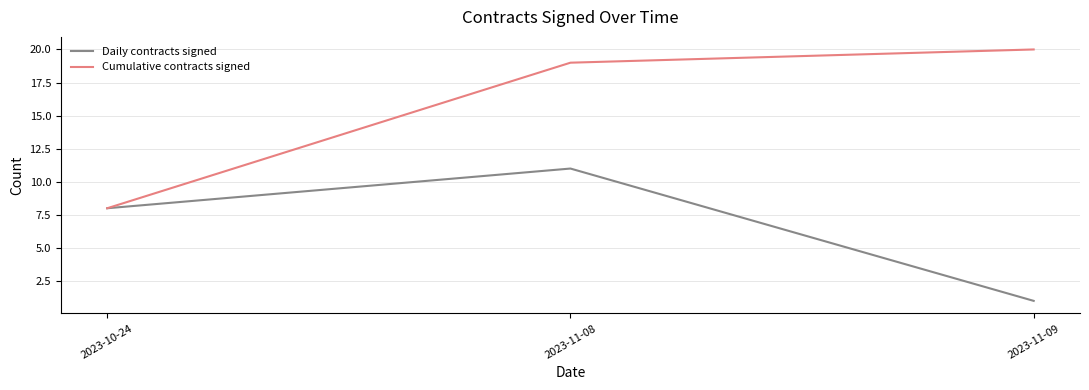

What is the difference between the maximum and minimum values in the Cumulative contracts signed series?

12